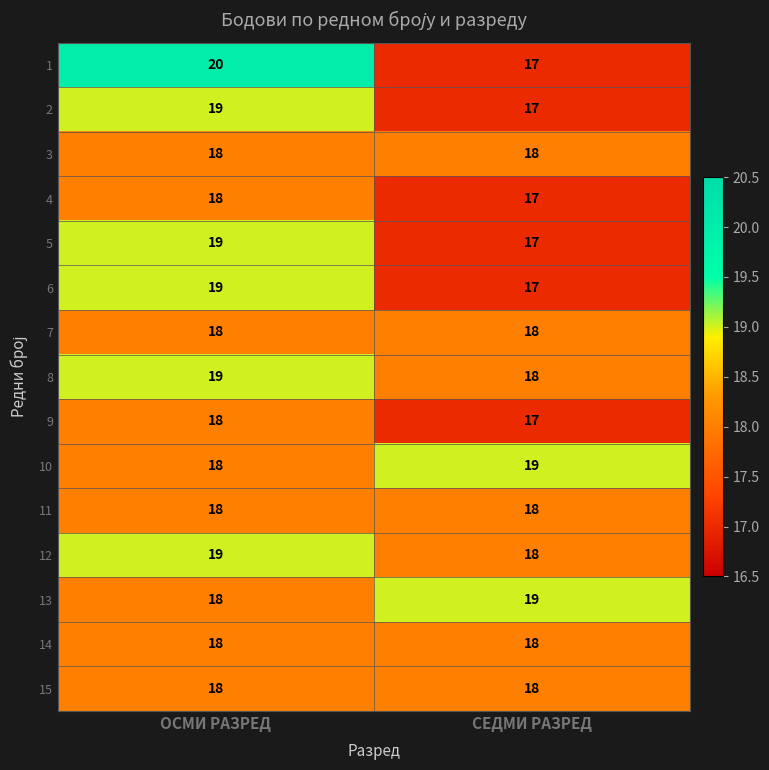

Which label corresponds to the smallest value in the chart?

СЕДМИ РАЗРЕД